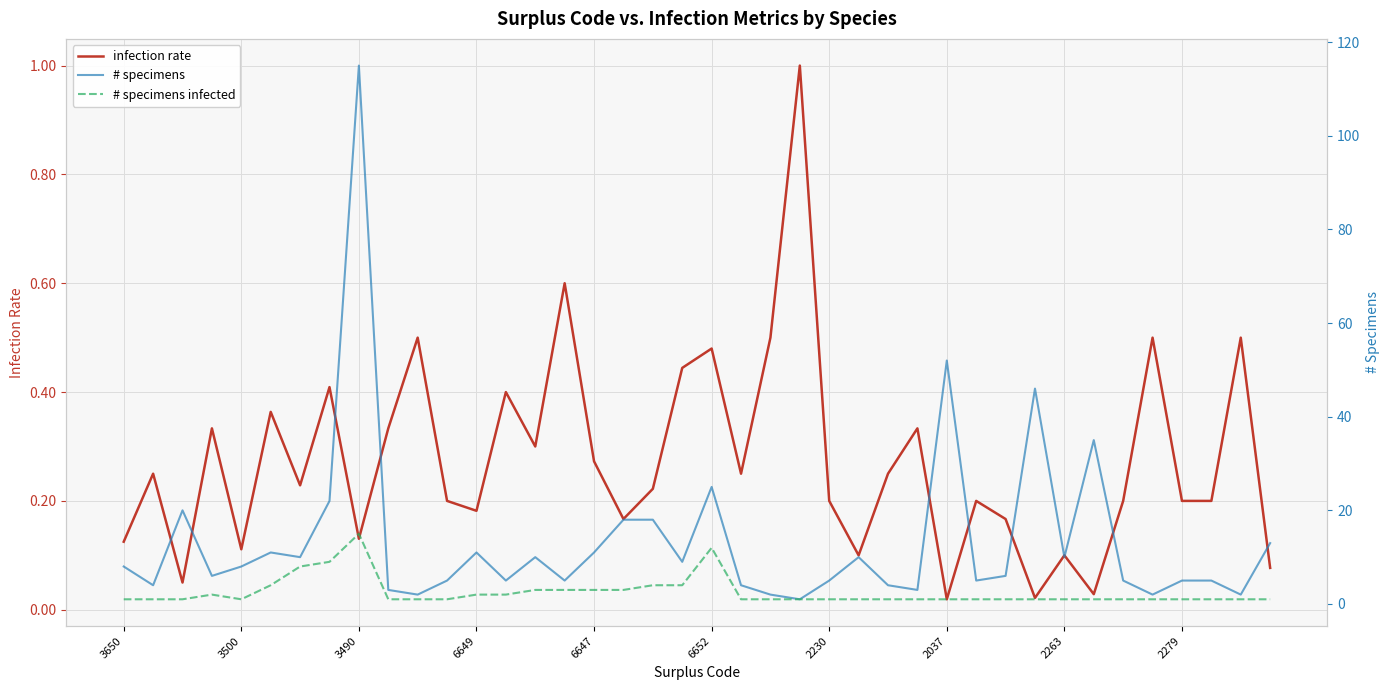

Reading left to right, transcribe all the data shown in this chart.

infection rate: 0.1	0.2	0.1	0.3	0.1	0.4	0.2	0.4	0.1	0.3	0.5	0.2	0.2	0.4	0.3	0.6	0.3	0.2	0.2	0.4	0.5	0.2	0.5	1.0	0.2	0.1	0.2	0.3	0.0	0.2	0.2	0.0	0.1	0.0	0.2	0.5	0.2	0.2	0.5	0.1
# specimens: 8.0	4.0	20.0	6.0	8.0	11.0	10.0	22.0	115.0	3.0	2.0	5.0	11.0	5.0	10.0	5.0	11.0	18.0	18.0	9.0	25.0	4.0	2.0	1.0	5.0	10.0	4.0	3.0	52.0	5.0	6.0	46.0	10.0	35.0	5.0	2.0	5.0	5.0	2.0	13.0
# specimens infected: 1.0	1.0	1.0	2.0	1.0	4.0	8.0	9.0	15.0	1.0	1.0	1.0	2.0	2.0	3.0	3.0	3.0	3.0	4.0	4.0	12.0	1.0	1.0	1.0	1.0	1.0	1.0	1.0	1.0	1.0	1.0	1.0	1.0	1.0	1.0	1.0	1.0	1.0	1.0	1.0